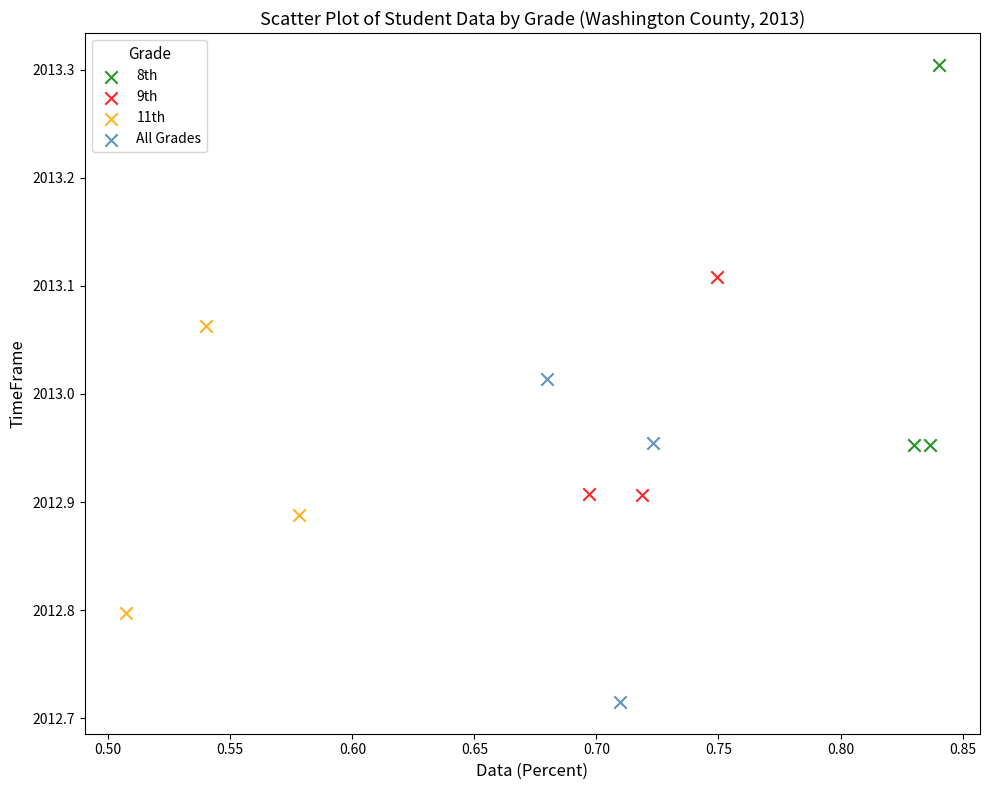

Which series contains the highest Y value?

8th